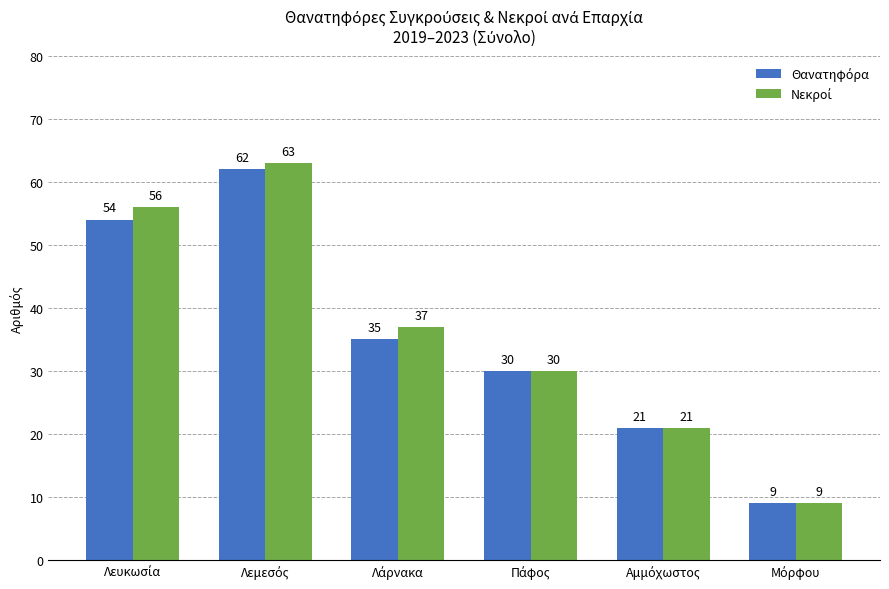

What is the smallest value displayed?

9